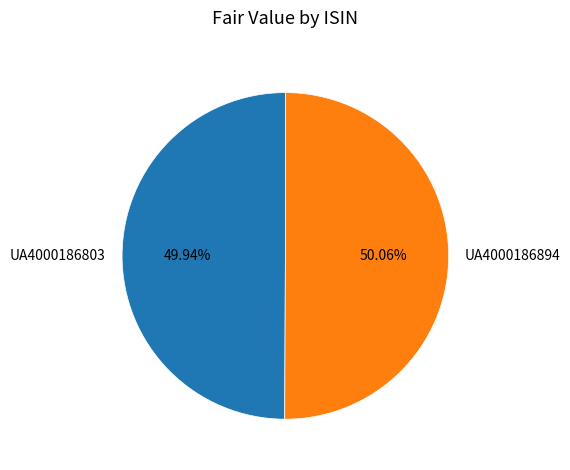

Does any single category account for the majority?

Yes